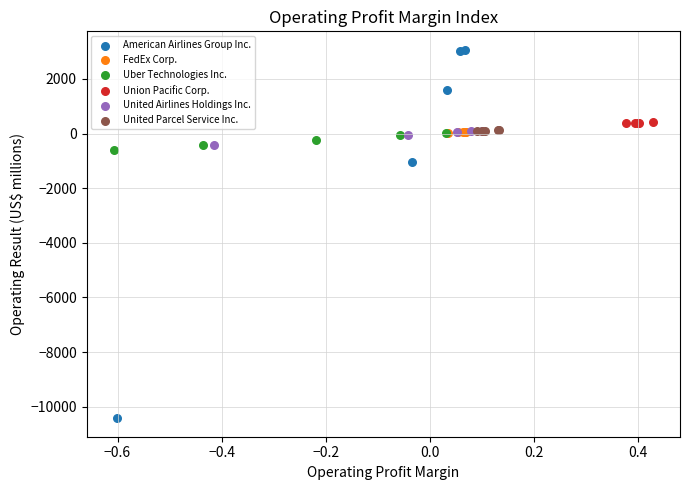

Which series has the widest spread of Y values?

American Airlines Group Inc.